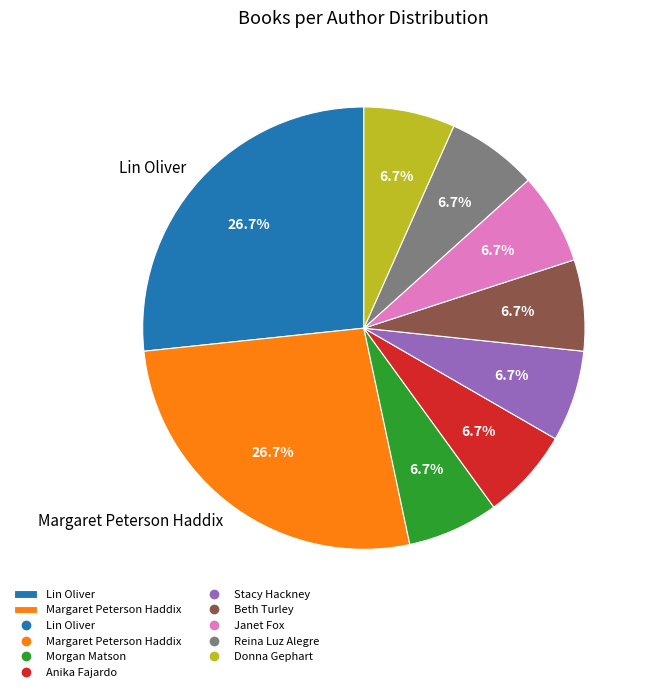

How many slices are in this pie chart?

9